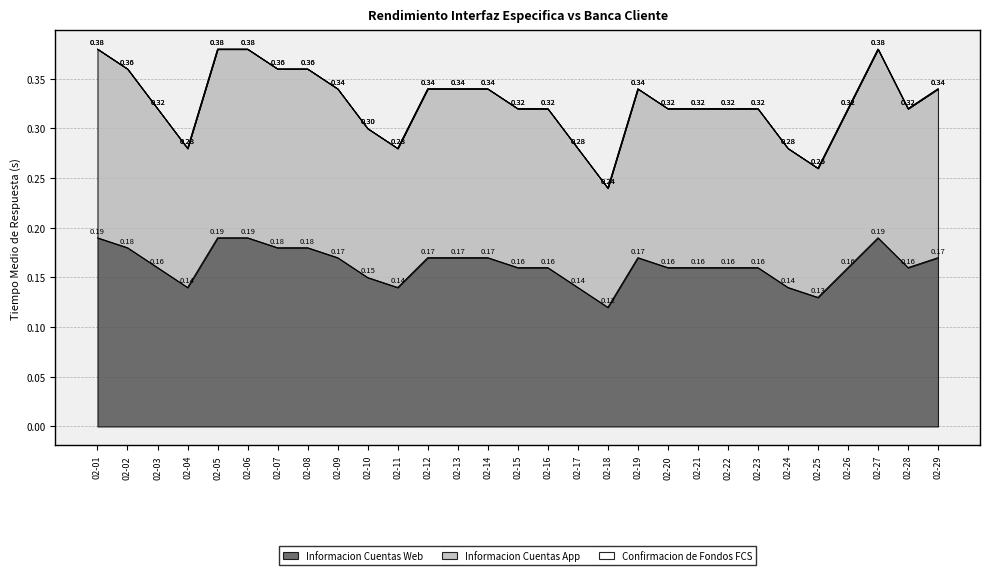

How many lines are shown in the chart?

3